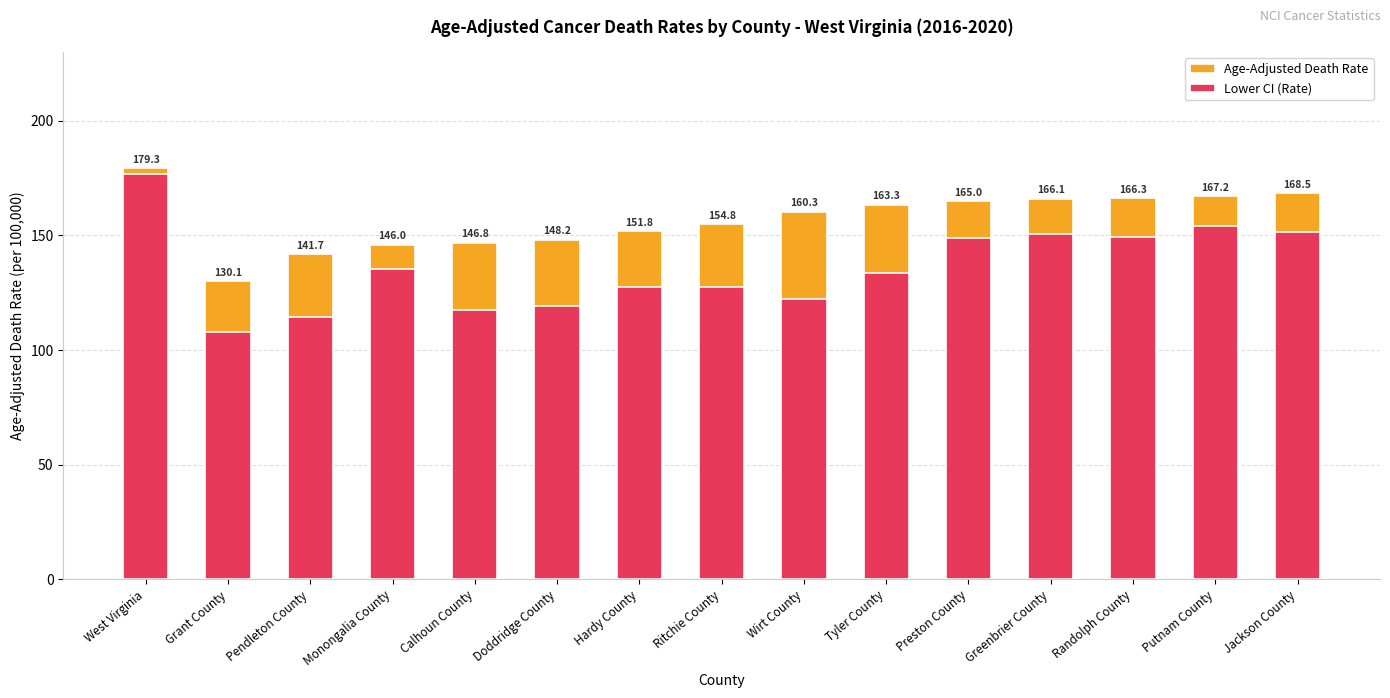

What are all the series names shown in the legend?

Age-Adjusted Death Rate, Lower CI (Rate)